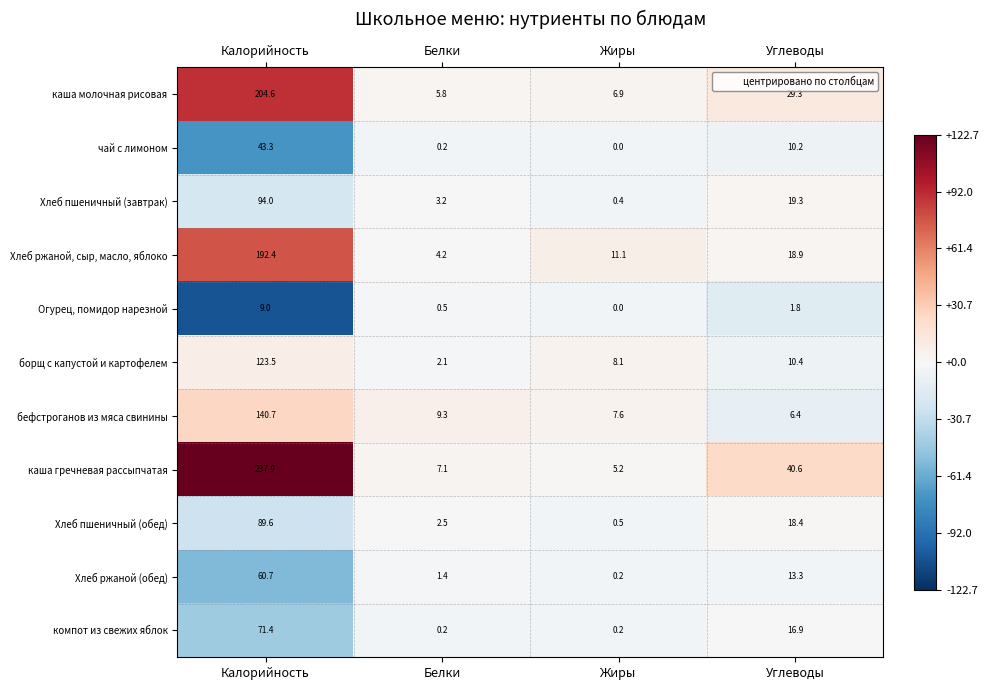

Count the number of categories in the chart.

4